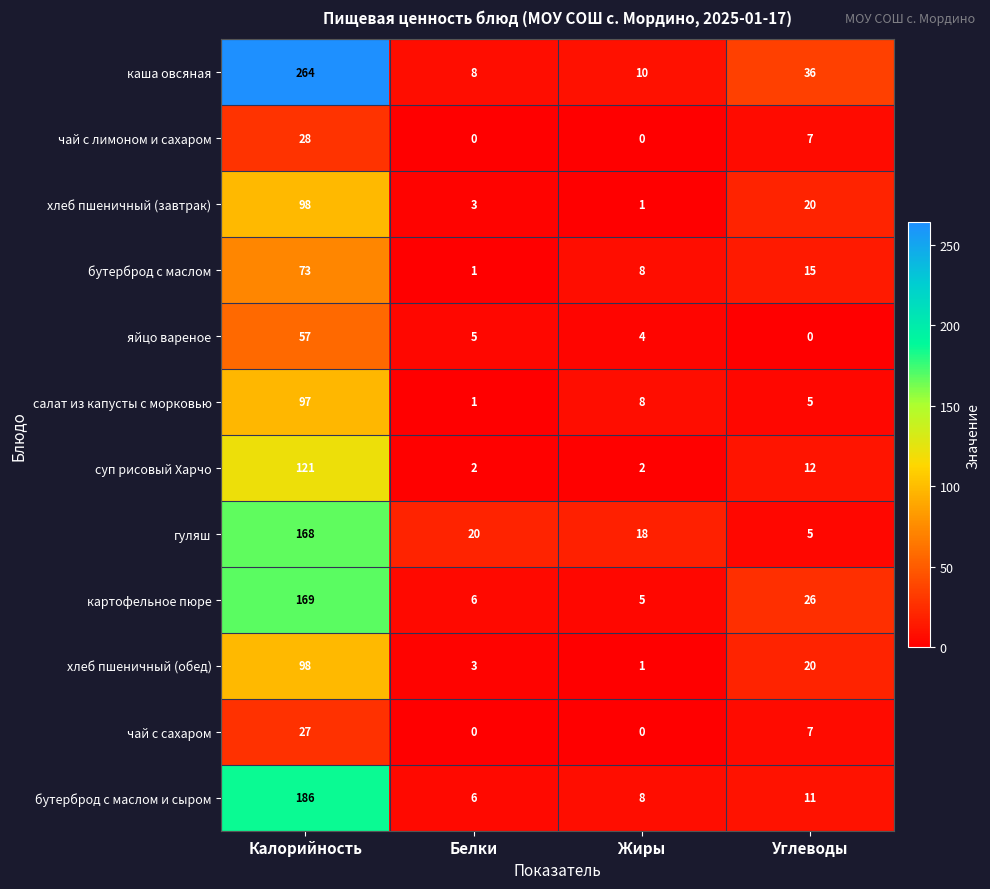

What is the total value across all series at Углеводы?

164